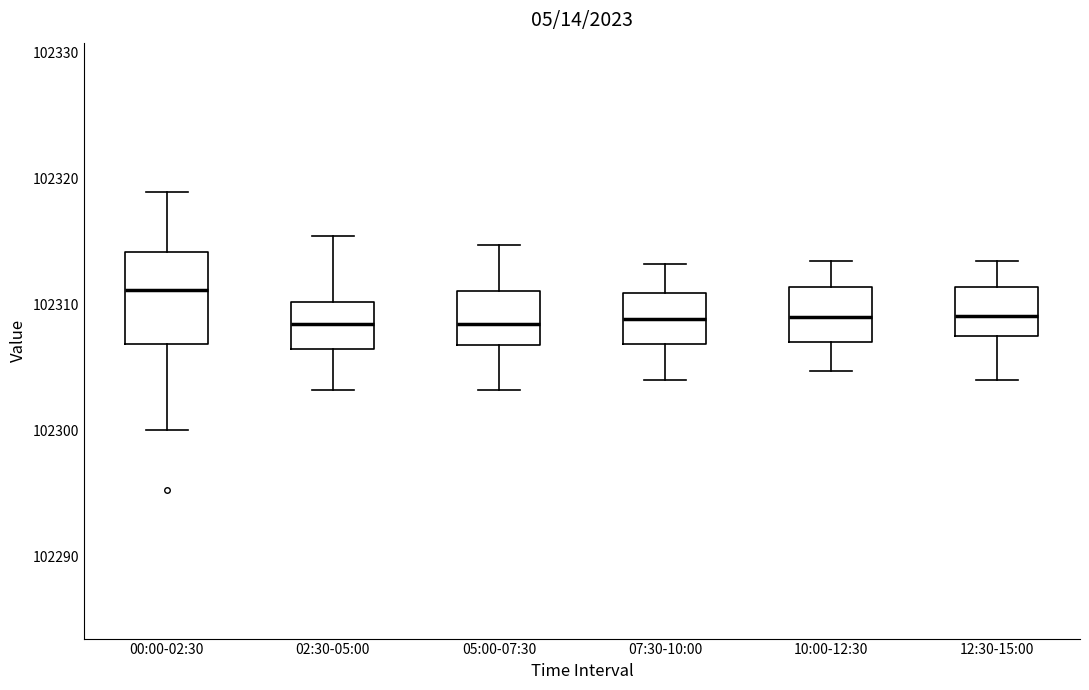

Which box's median line is the highest?

00:00-02:30